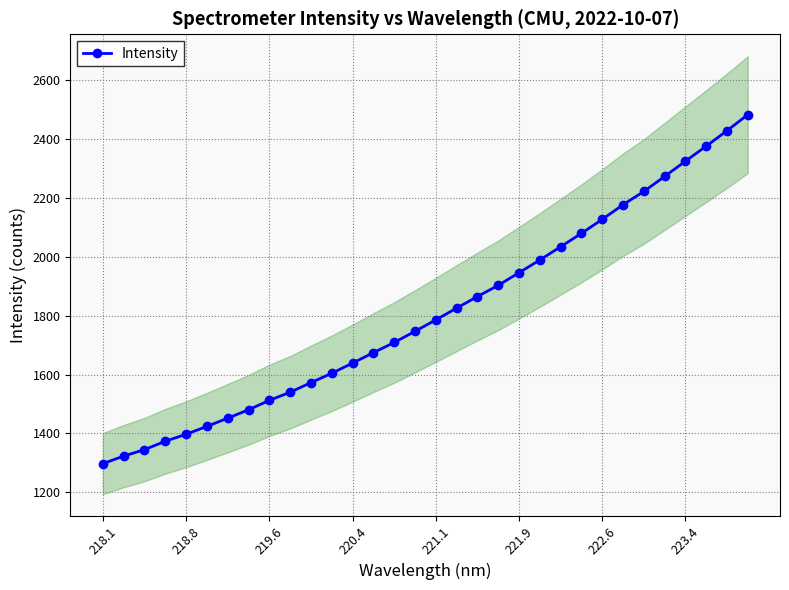

The Intensity series shows 666.3 at 221.1. True or false?

False